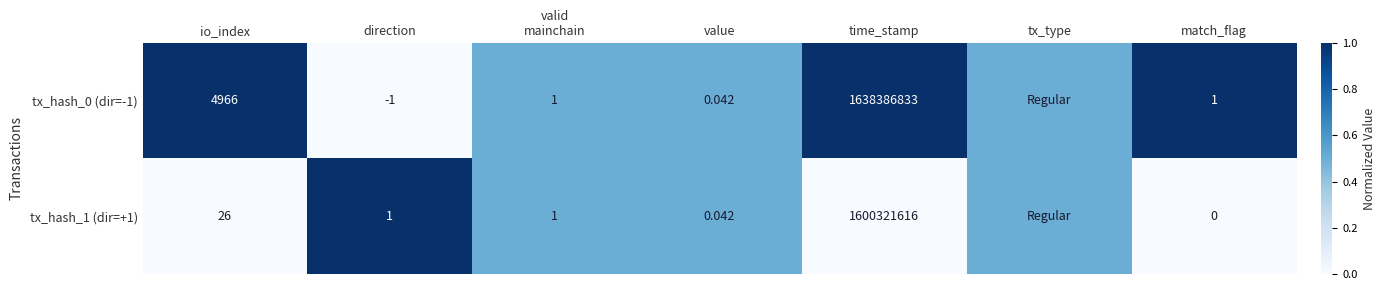

Is the value of tx_hash_1 (dir=+1) at match_flag greater than the value of tx_hash_0 (dir=-1) at match_flag?

No